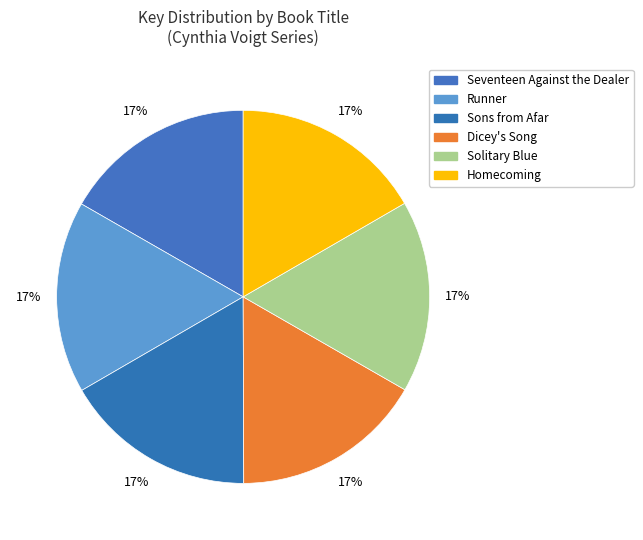

Count the number of slices in the pie.

6